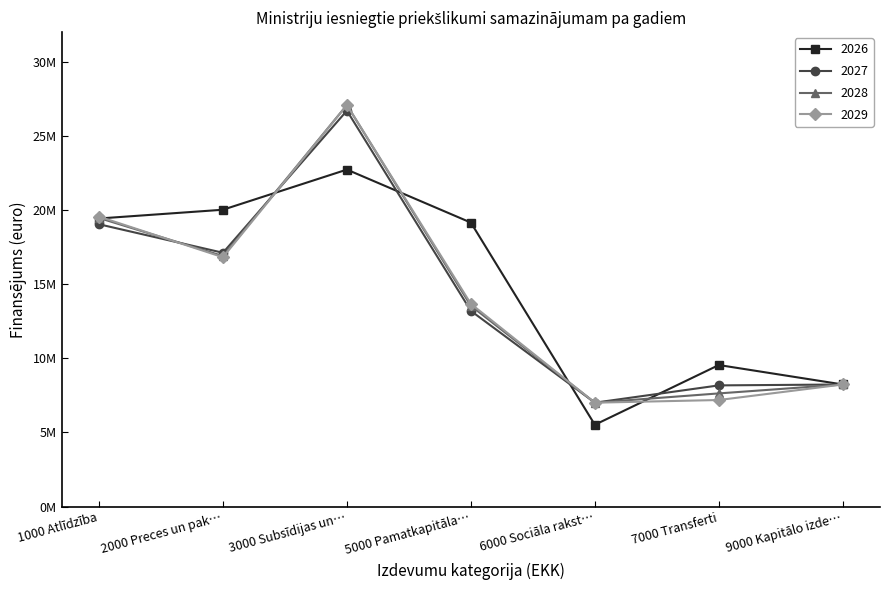

Reading left to right, extract all data points from this chart.

2026: 19428150.0	20019481.0	22727719.0	19151516.0	5514595.0	9544006.5	8231504.0
2027: 19040414.0	17116864.0	26701566.0	13197820.0	7004111.0	8171108.5	8231504.0
2028: 19463942.0	16895694.0	27081451.0	13541351.0	7004111.0	7629917.5	8231504.0
2029: 19558452.0	16814791.0	27081451.0	13672372.0	7004111.0	7183910.5	8231504.0